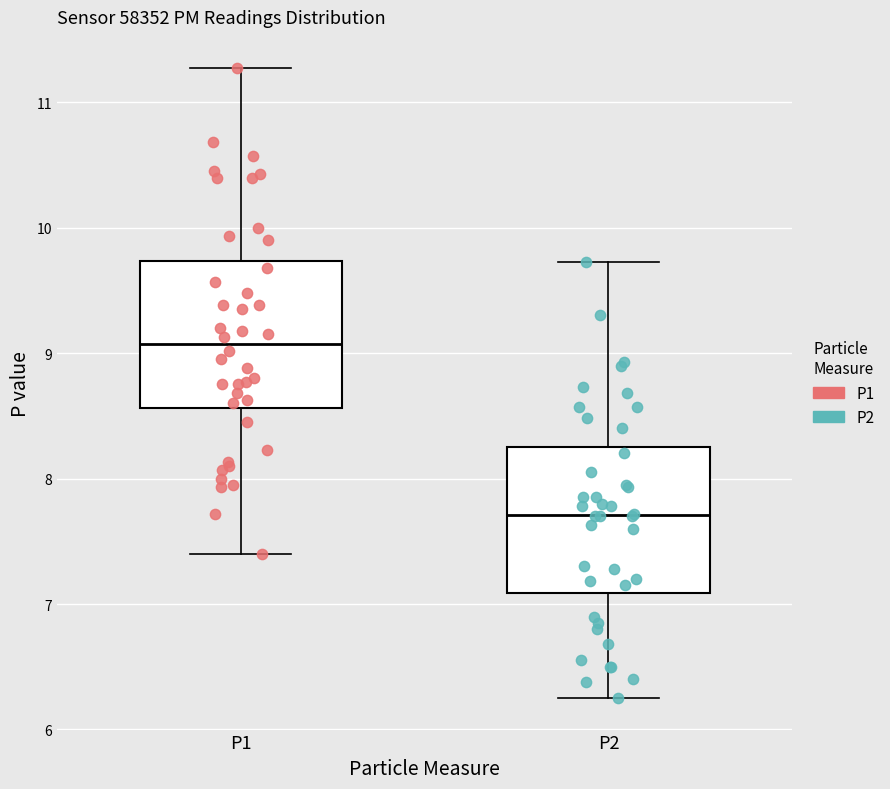

Which box has the lowest median line?

P2